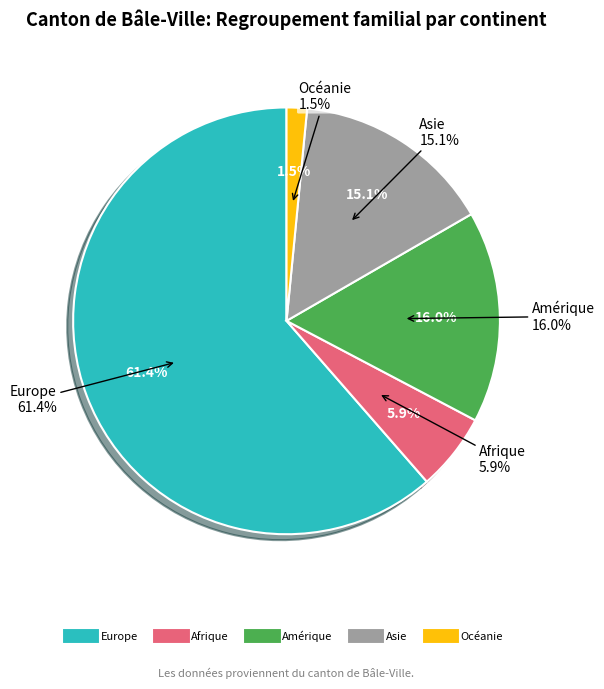

Is there a majority slice in this chart?

Yes